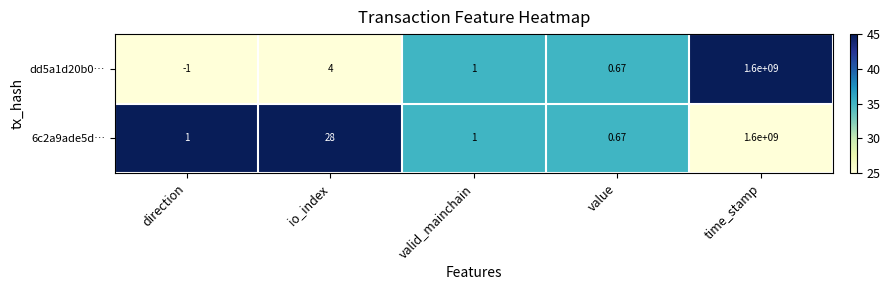

At which label is 6c2a9ade5d… closest to 800000000?

io_index